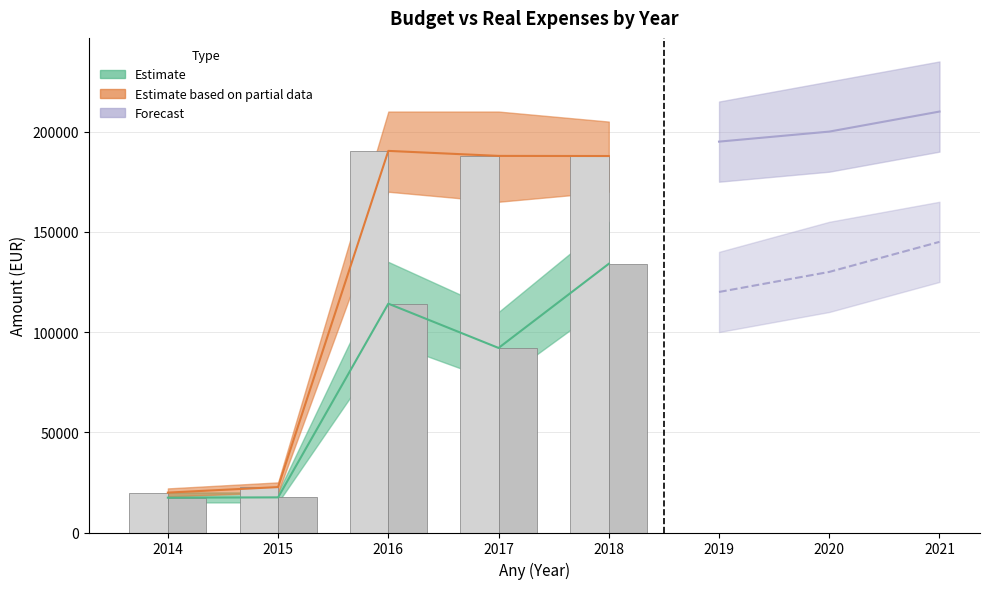

What is the value of the Despeses Reals bar at the 1st from the left?

17384.7